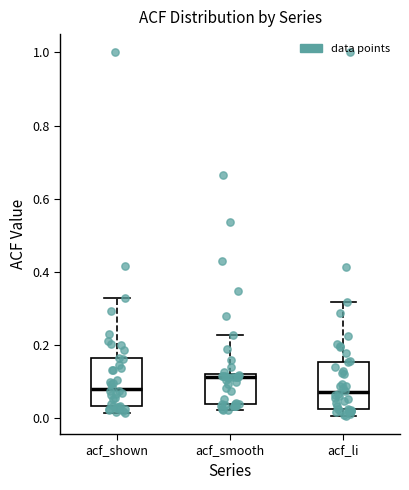

Reading left to right, read every box against the y-axis: the position of its median line, the range the box covers, and the ends of its whiskers. The values are not printed on the chart, so give them approximately, as read against the axis.

acf_shown: median 0.08, box 0.04 to 0.16, whiskers 0.02 to 0.32
acf_smooth: median 0.12 (just below the box's upper edge), box 0.04 to 0.12, whiskers 0.02 to 0.22
acf_li: median 0.08, box 0.02 to 0.16, whiskers 0.00 to 0.32